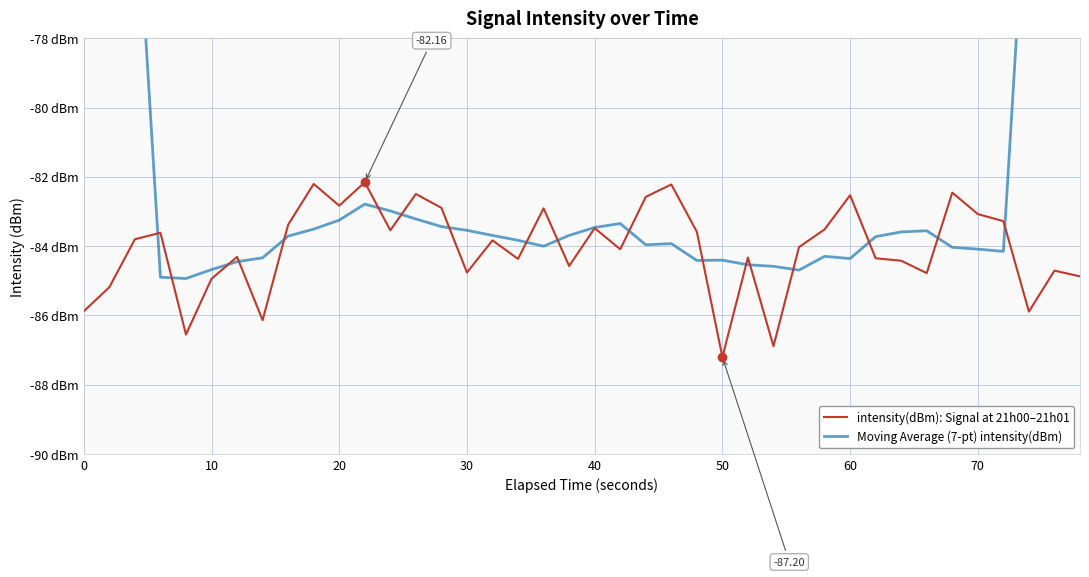

List the series in order of their peak value, lowest first.

intensity(dBm): Signal at 21h00–21h01, Moving Average (7-pt) intensity(dBm)